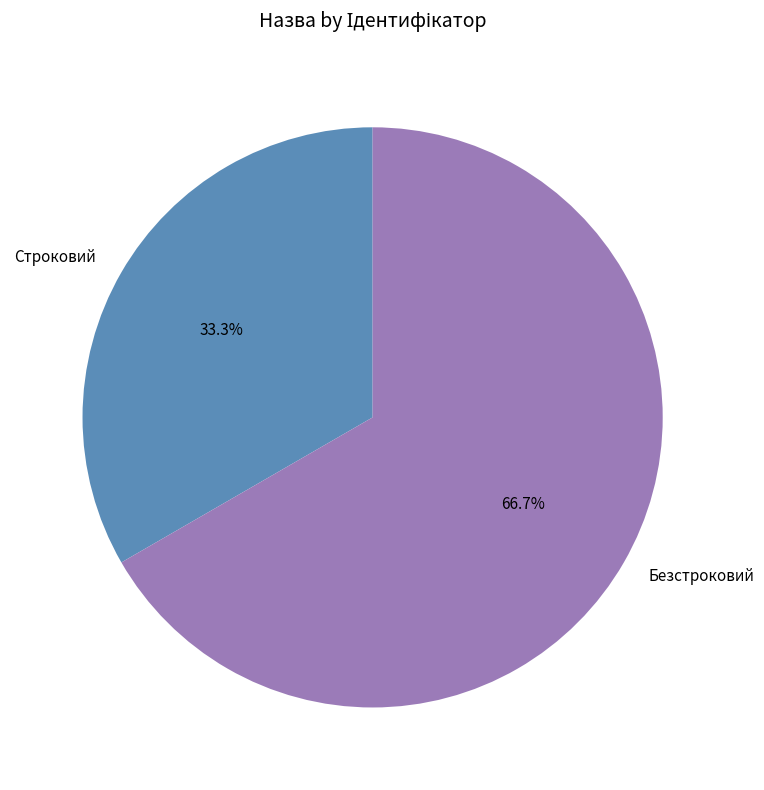

What is the smallest slice in the pie chart?

Строковий